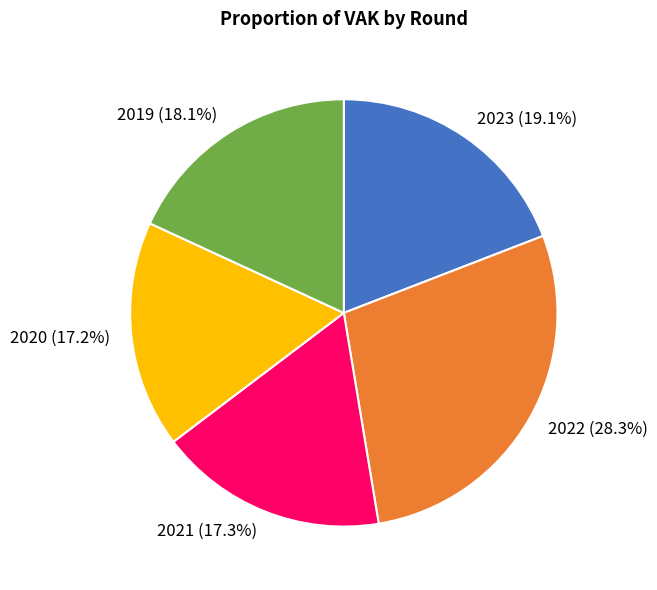

What is the largest slice in the pie chart?

2022